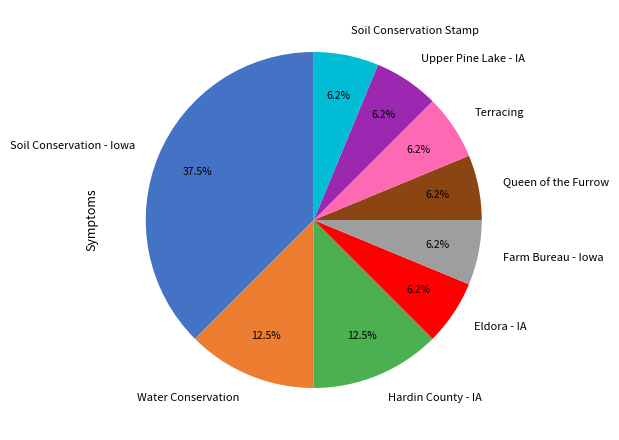

Is there a majority slice in this chart?

No